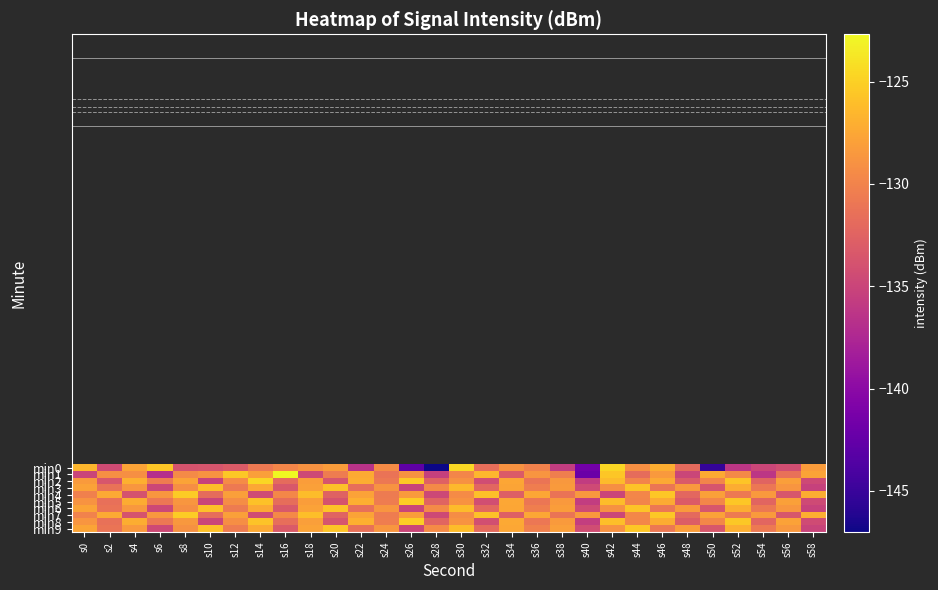

How many categories are shown in the chart?

30